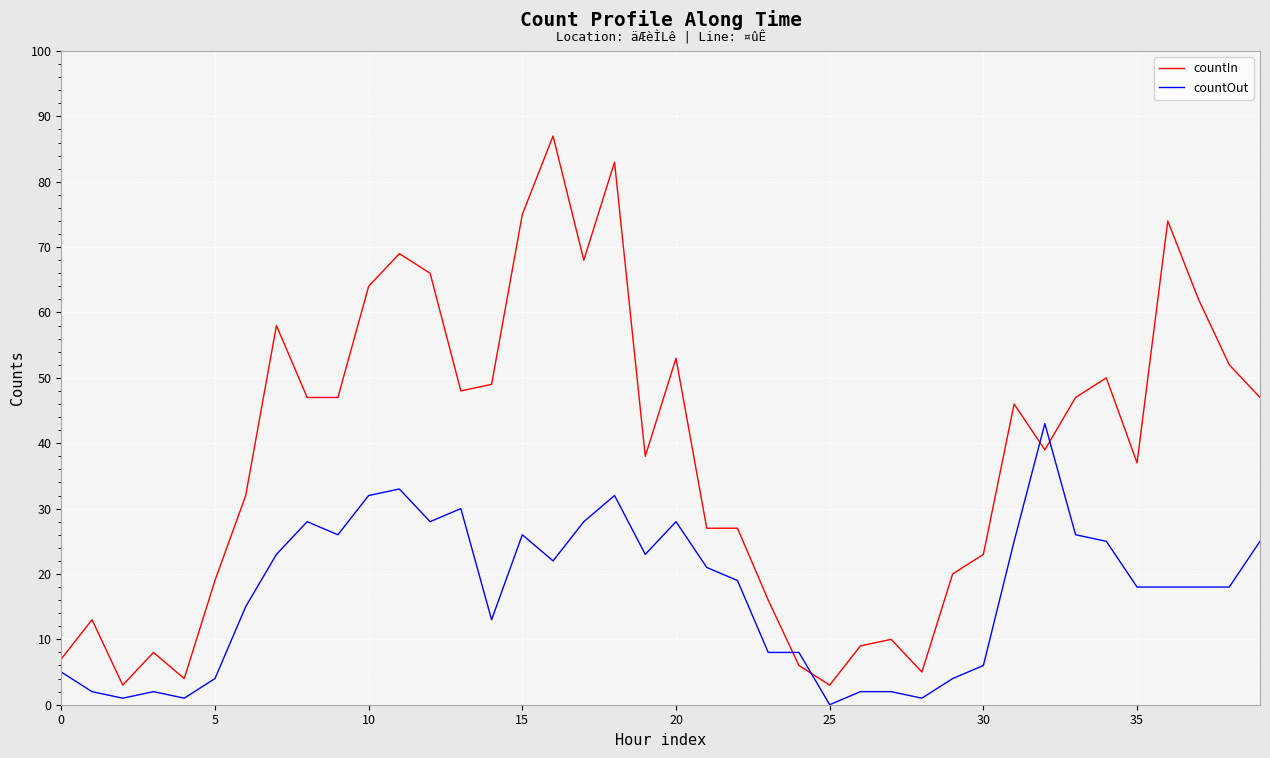

After their last crossing, which series has the higher values: countOut or countIn?

countIn